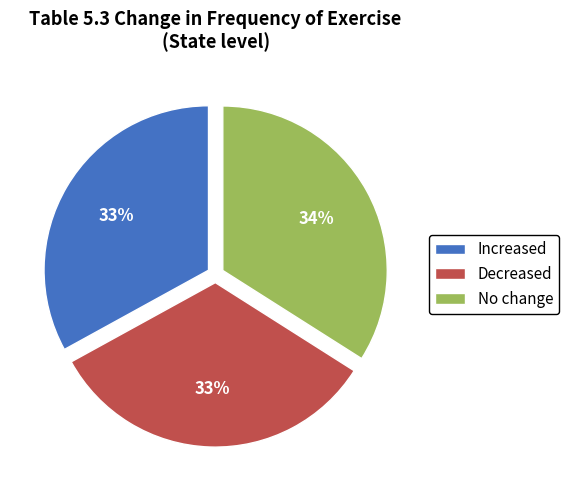

What is the largest slice in the pie chart?

No change